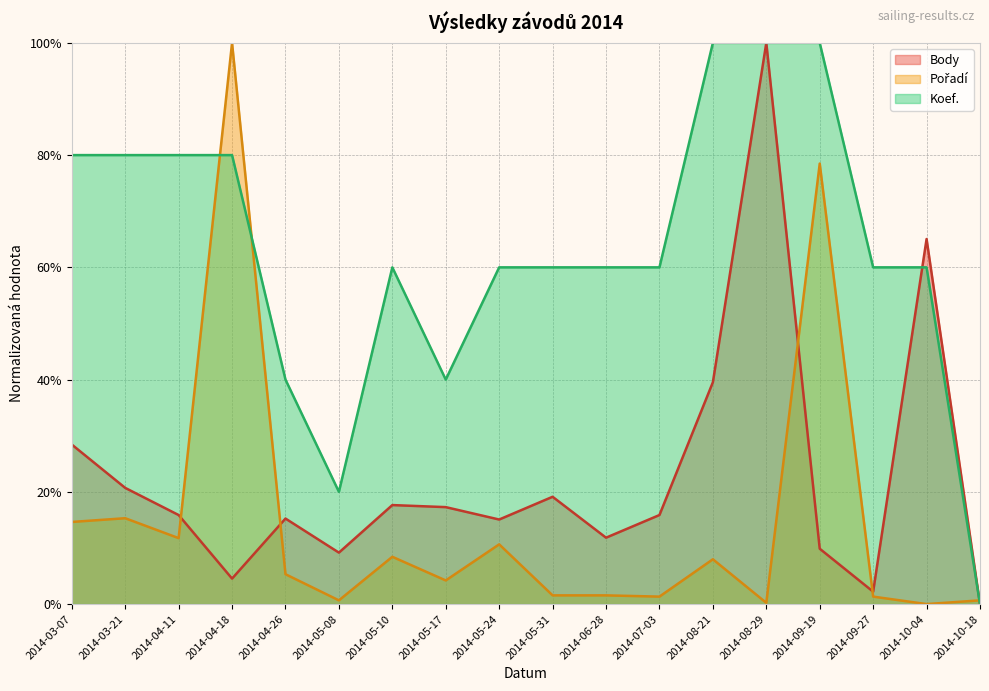

What value does the Koef. series have at 2014-05-31?

60.0